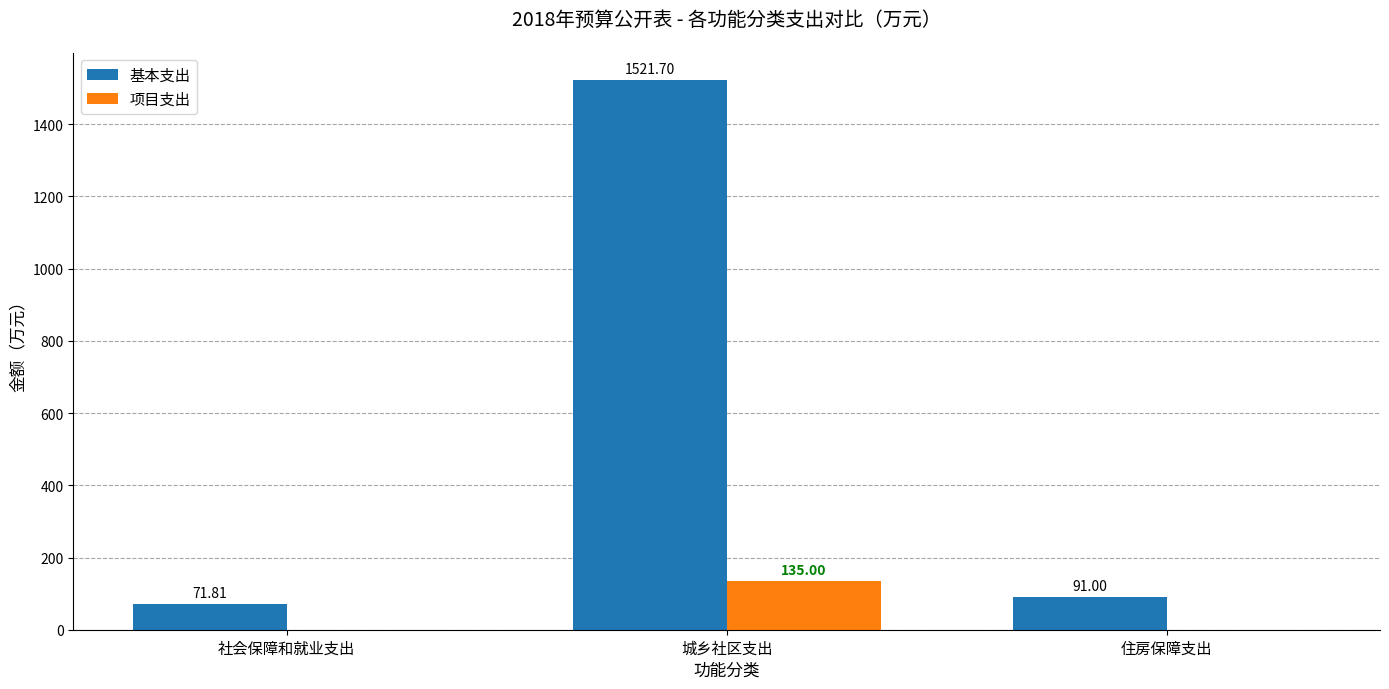

At which category is the sum across all series the highest?

城乡社区支出